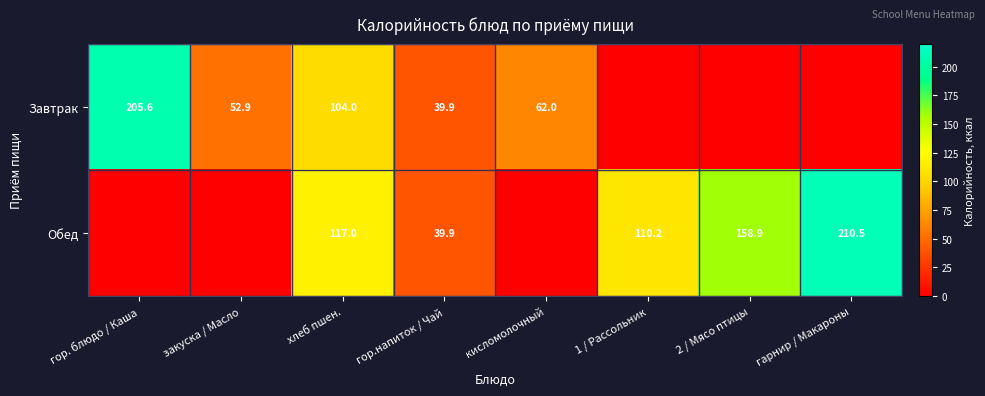

The Завтрак series shows 104.0 at хлеб пшен.. True or false?

True